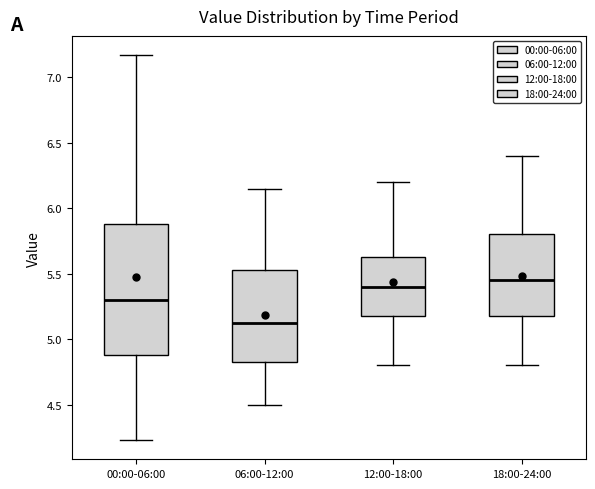

Comparing the boxes themselves (not the whiskers), which one is the tallest?

00:00-06:00